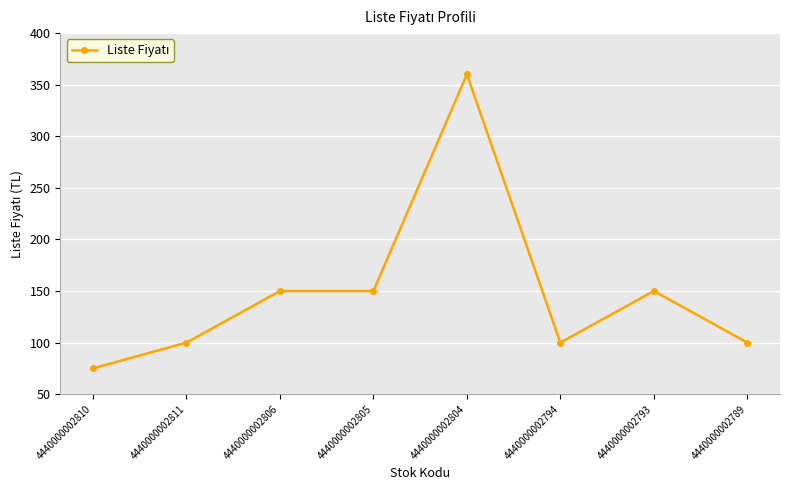

Reading right to left, transcribe all the data shown in this chart.

100	150	100	360	150	150	100	75